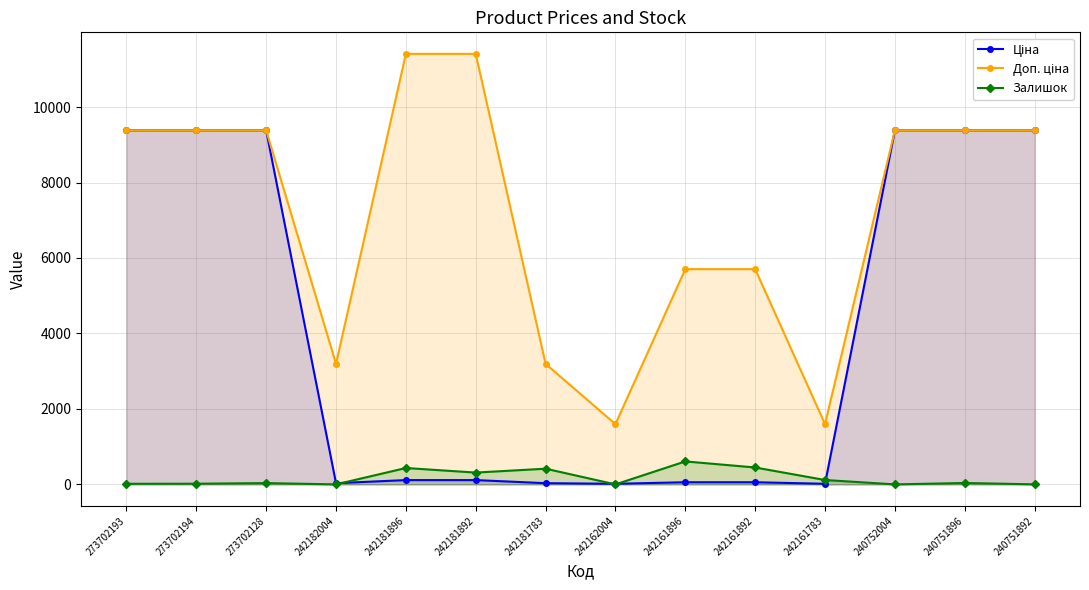

List the labels in order of Ціна value, smallest first.

242162004, 242161783, 242182004, 242181783, 242161896, 242161892, 242181896, 242181892, 273702193, 273702194, 273702128, 240752004, 240751896, 240751892